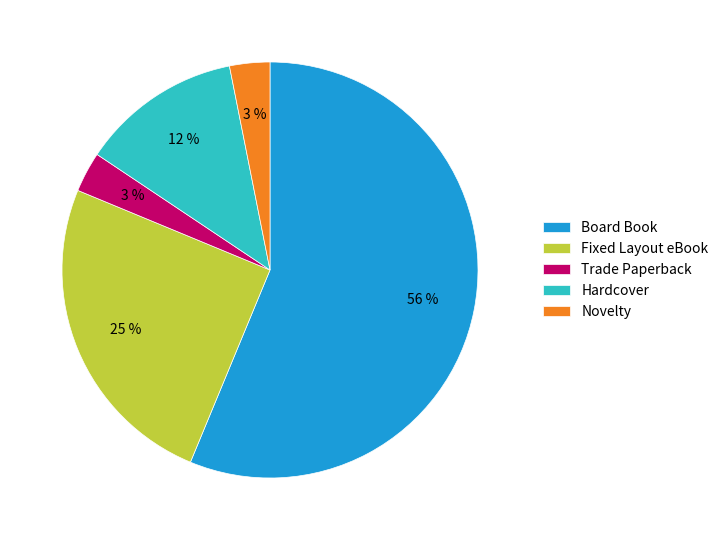

How many segments does this pie chart have?

5